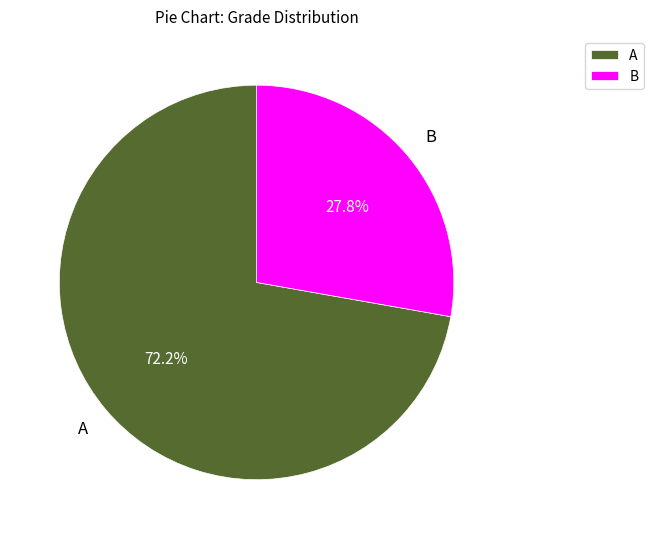

Combined, do B and A account for over 50%?

Yes